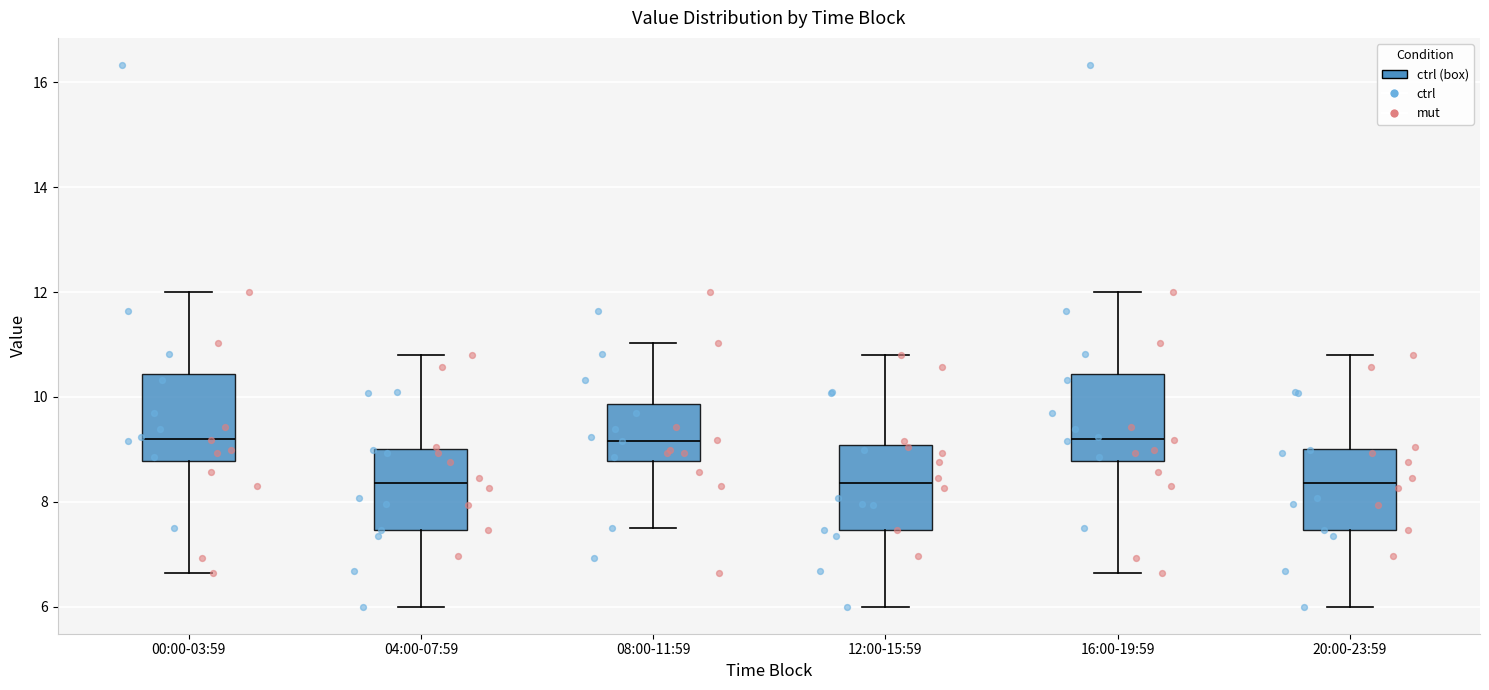

Reading left to right, transcribe this box plot: for each box, give where its median line is, the range the box spans, and where its two whiskers end, as read against the y-axis. The values are not printed on the chart, so give them approximately, as read against the axis.

00:00-03:59: median 9.2, box 8.8 to 10.4, whiskers 6.6 to 12.0
04:00-07:59: median 8.4, box 7.4 to 9.0, whiskers 6.0 to 10.8
08:00-11:59: median 9.2, box 8.8 to 9.8, whiskers 7.6 to 11.0
12:00-15:59: median 8.4, box 7.4 to 9.0, whiskers 6.0 to 10.8
16:00-19:59: median 9.2, box 8.8 to 10.4, whiskers 6.6 to 12.0
20:00-23:59: median 8.4, box 7.4 to 9.0, whiskers 6.0 to 10.8